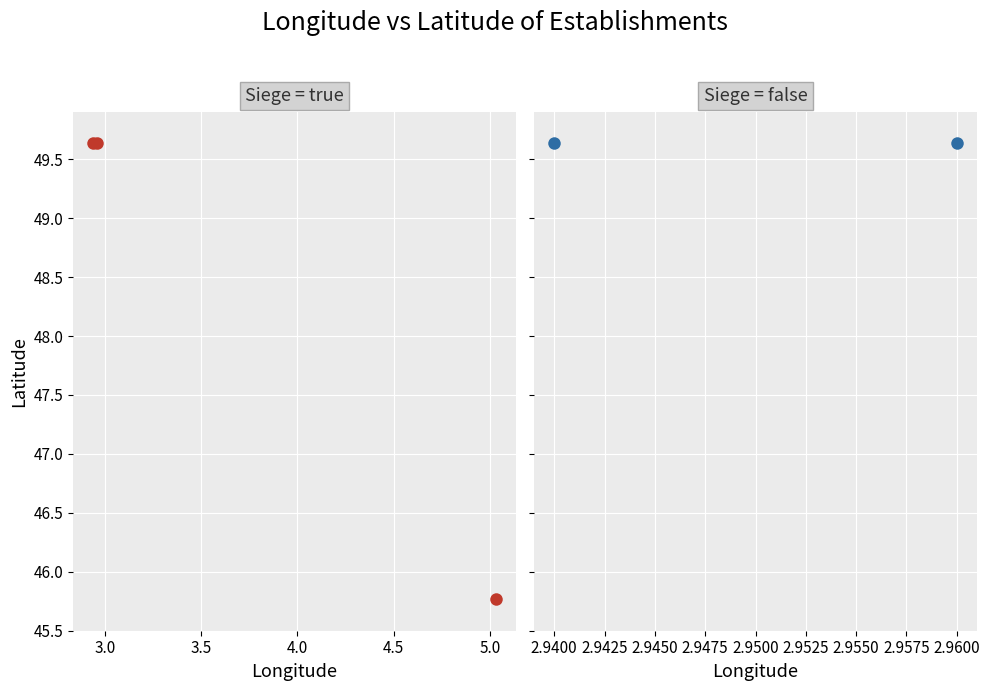

What is the value of the 3rd point from the left?

45.8